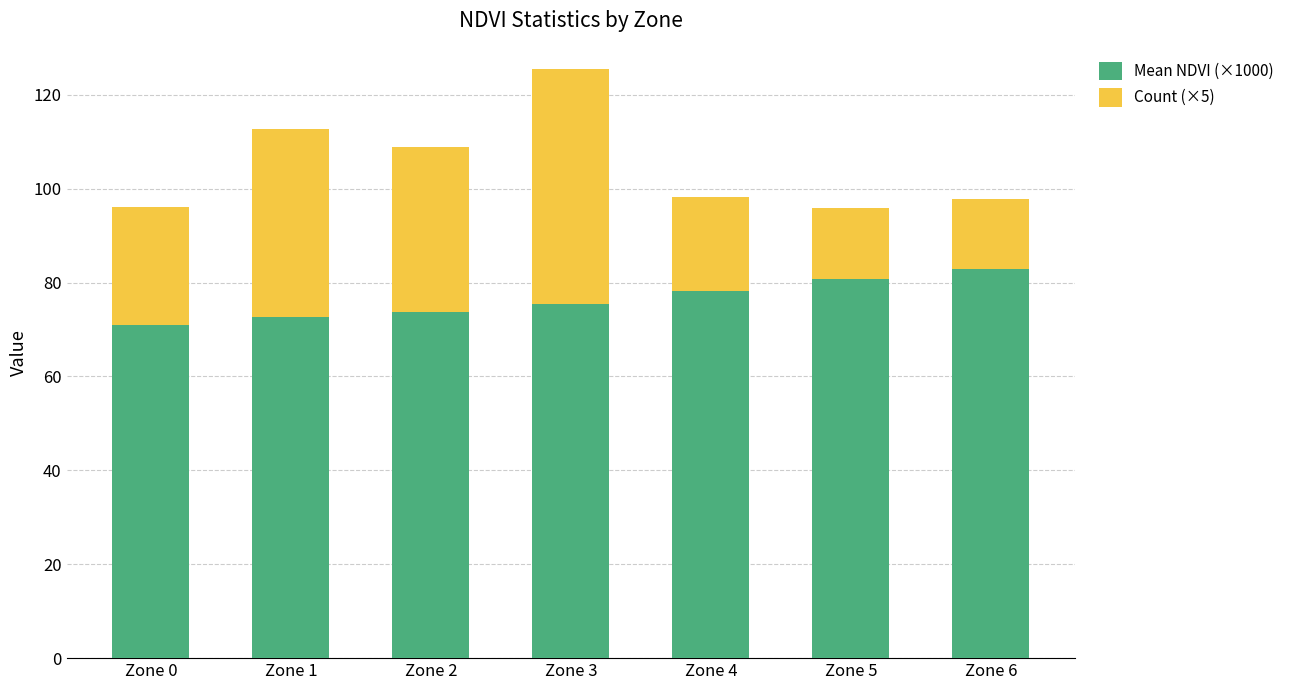

At which category is the sum across all series the highest?

Zone 3